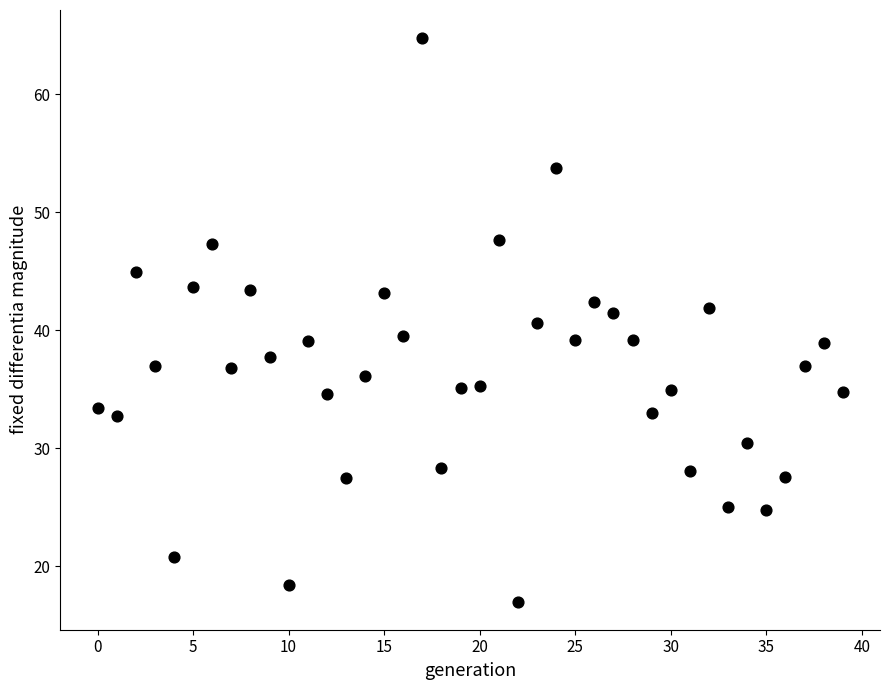

What is the range of Y values (max minus min)?

47.7